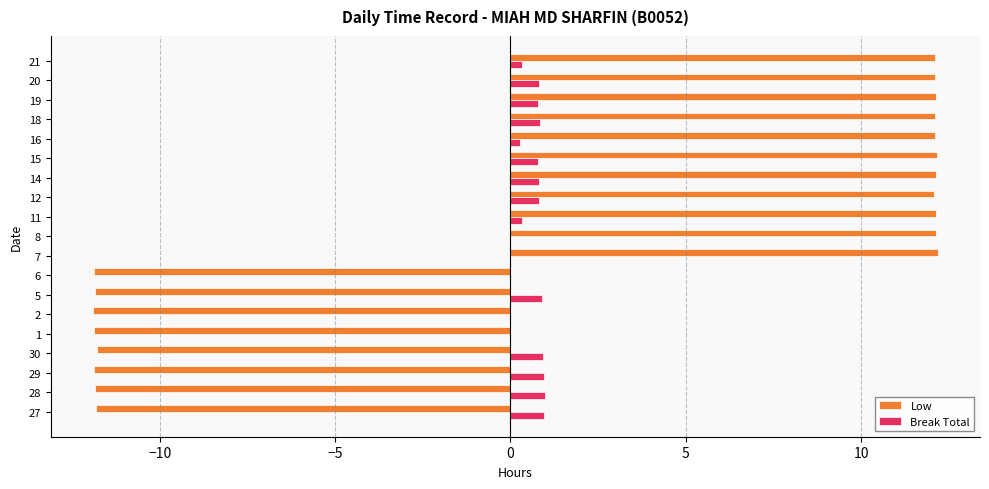

Is the value of Low at 8 greater than the value of Break Total at 15?

Yes